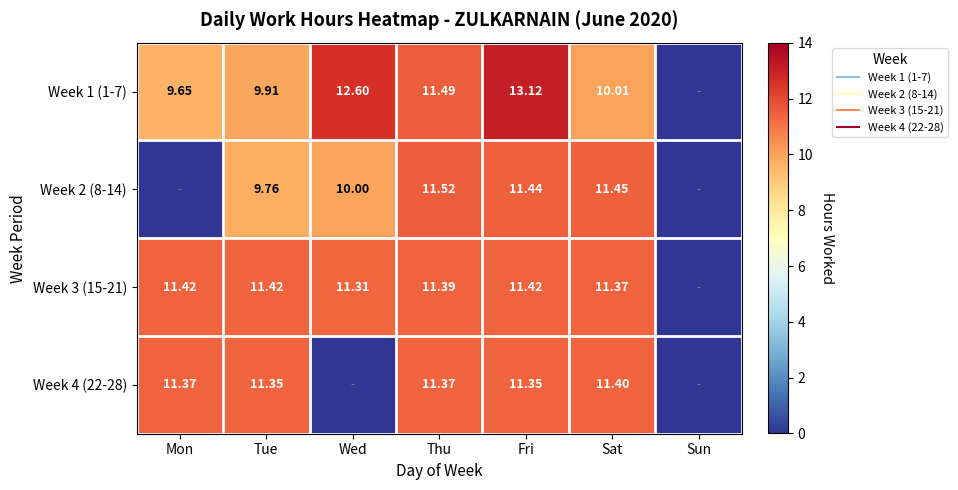

List the labels in order of Week 4 (22-28) value, largest first.

Sat, Mon, Thu, Tue, Fri, Wed, Sun